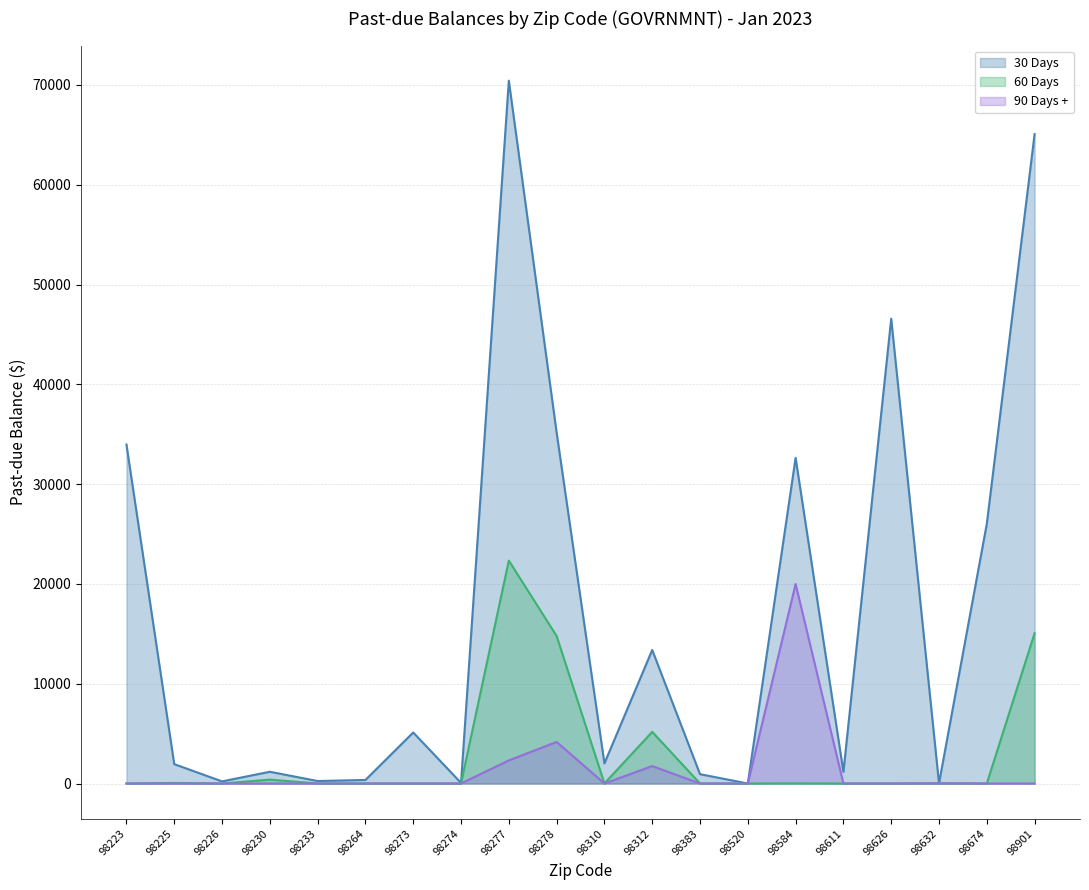

At which category does 30 Days reach its first local peak?

98230